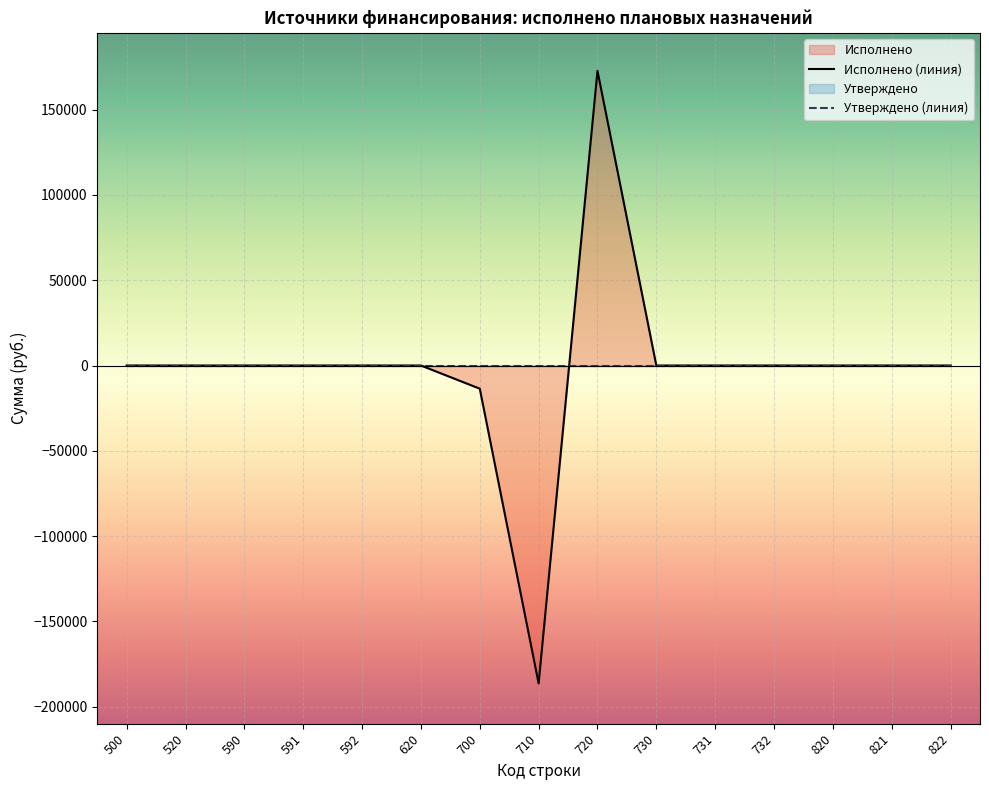

What is the difference between the second highest and second lowest values in the Исполнено (линия) series?

13591.8